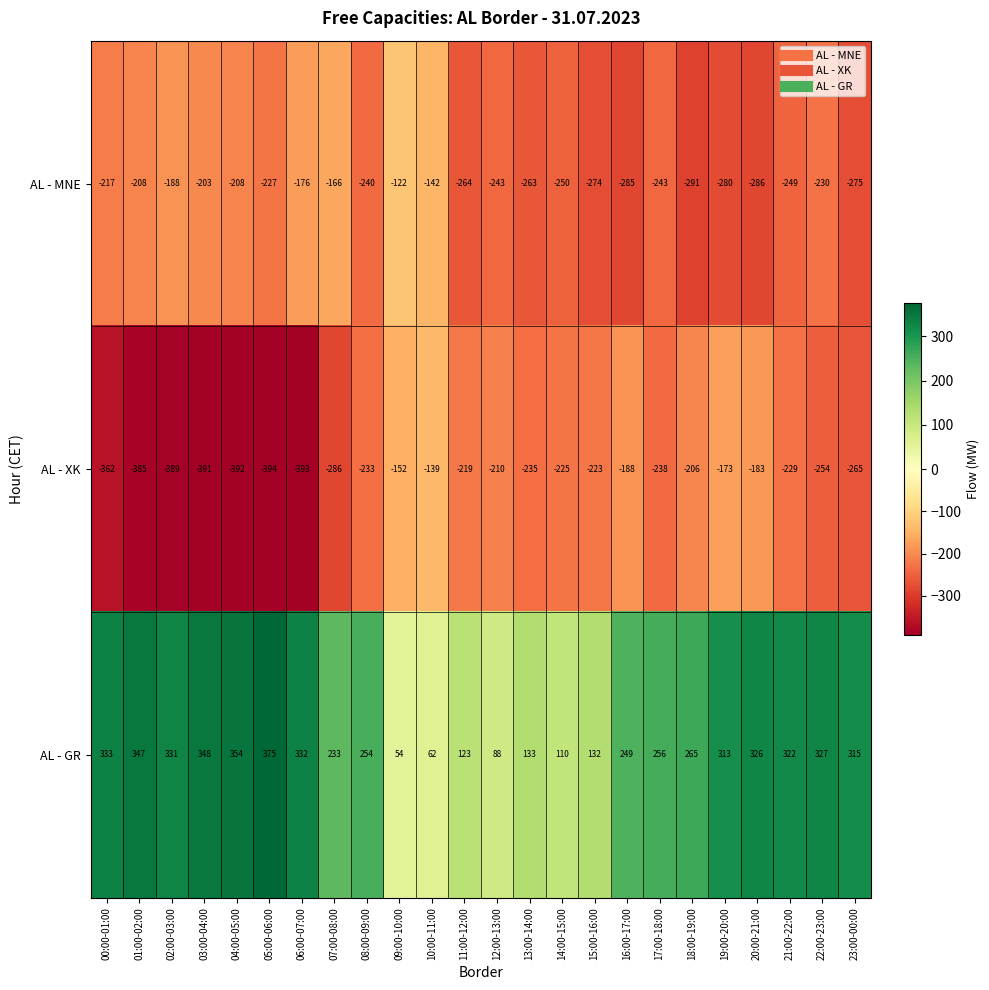

How many distinct data groups are displayed?

3